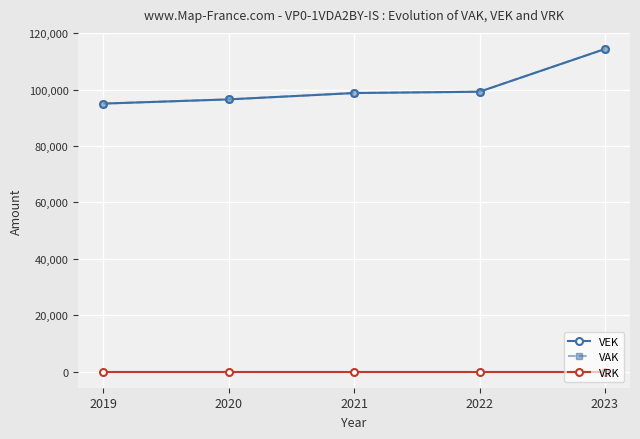

Does the chart have visible grid lines?

Yes